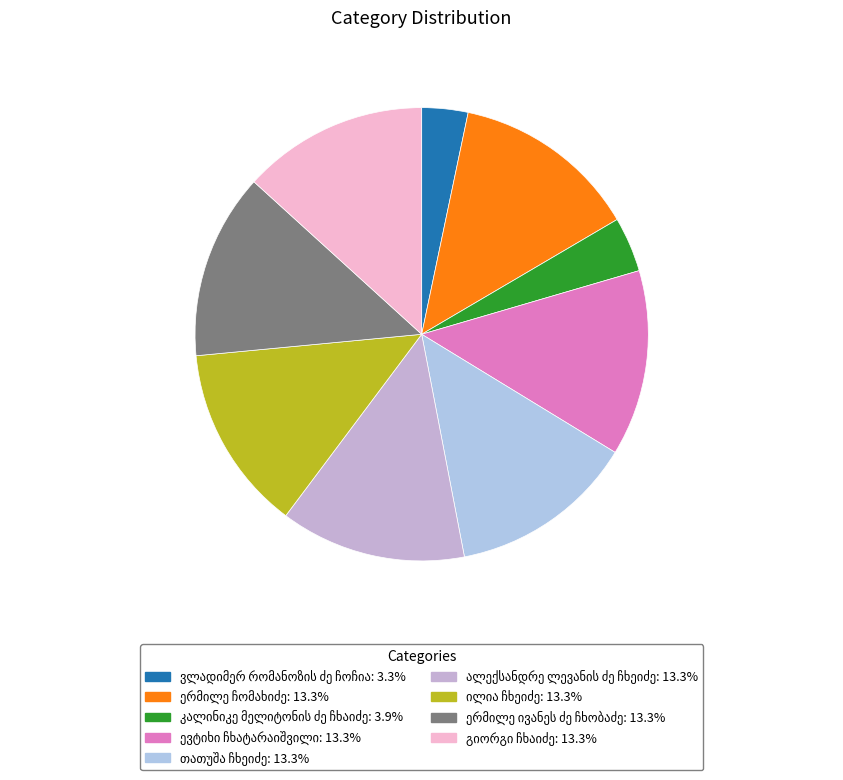

How much of the chart is everything except ილია ჩხეიძე?

86.7%